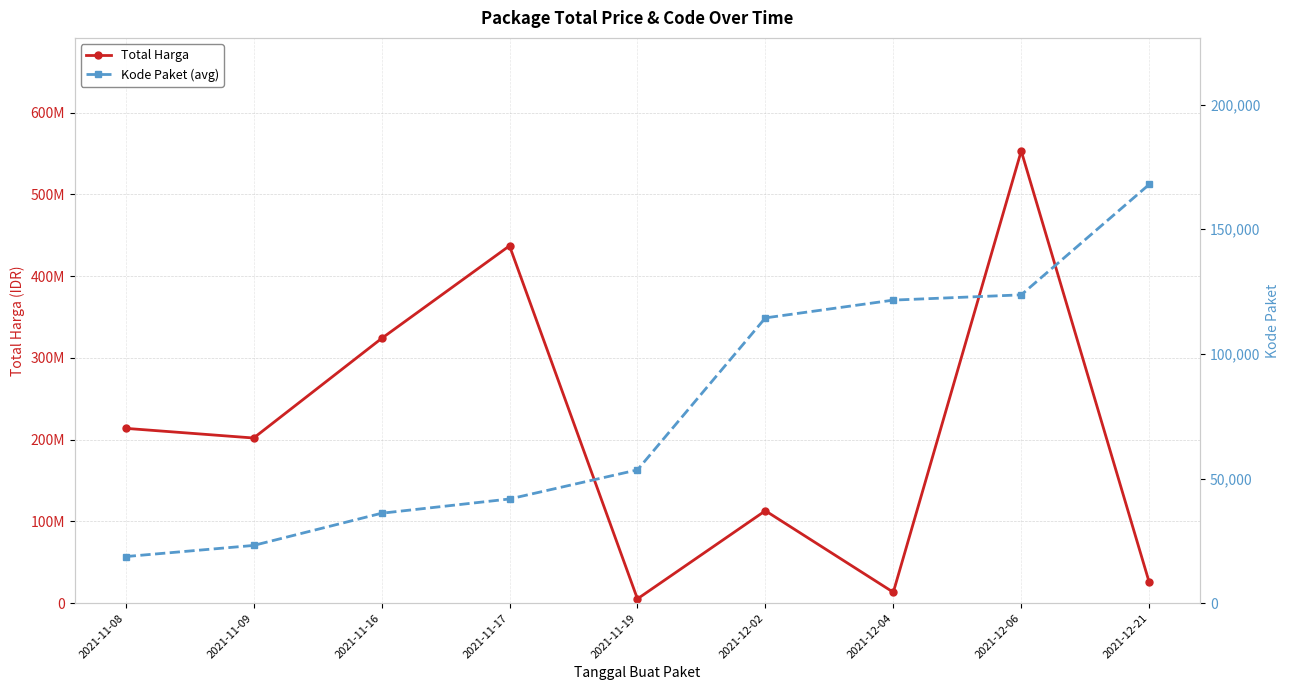

True or false: Total Harga has a value of 13345000 at 2021-12-04.

True